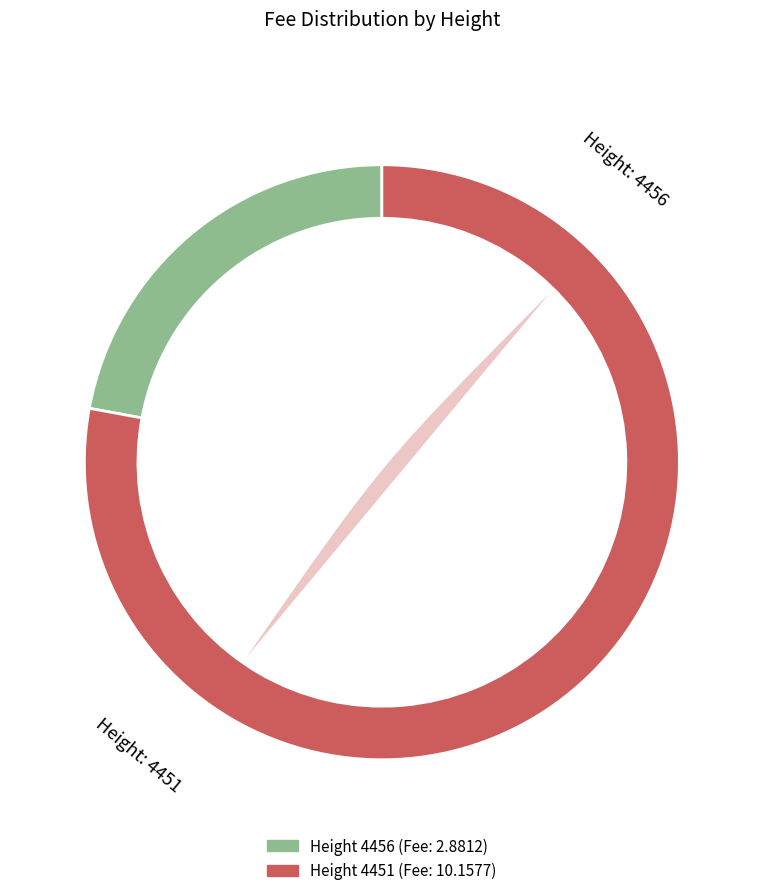

Combined, what portion of the pie is 4451 and 4456?

100.0%